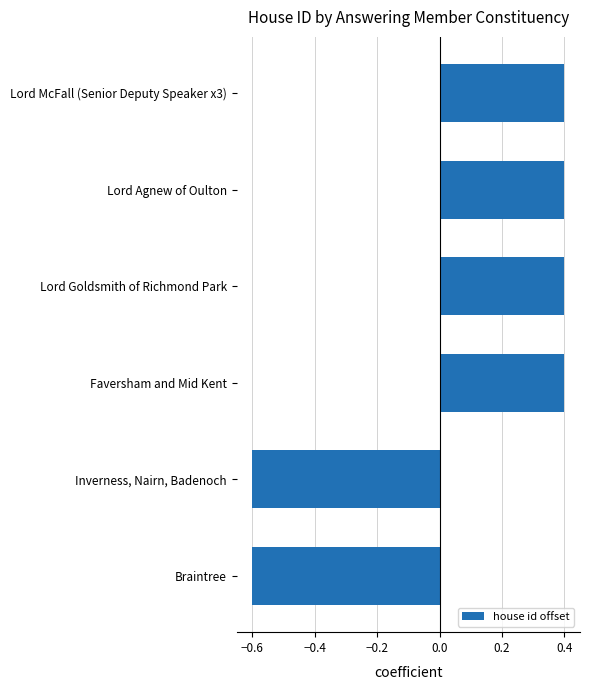

Count the number of data series in this chart.

1